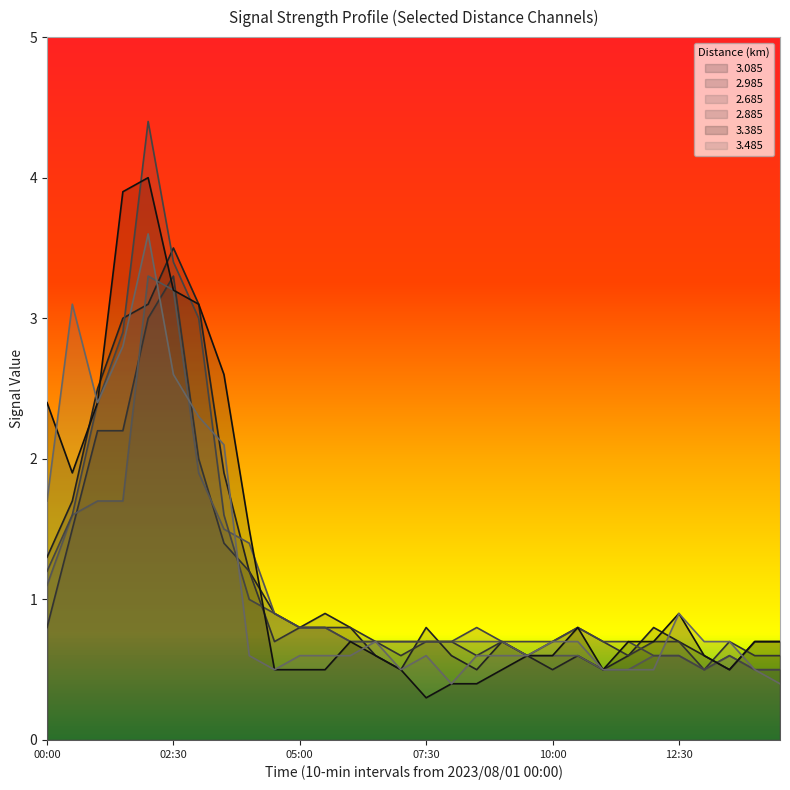

At which label is 2.885 closest to 2?

00:30